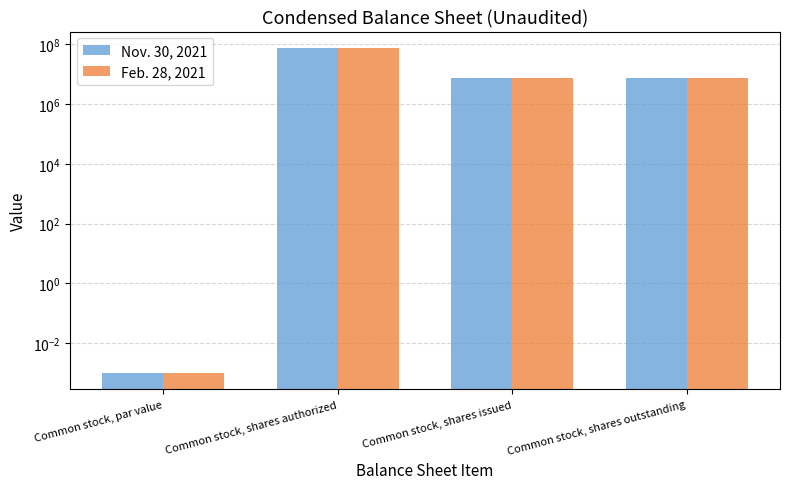

Which has a higher value, Common stock, shares issued or Common stock, par value?

Common stock, shares issued